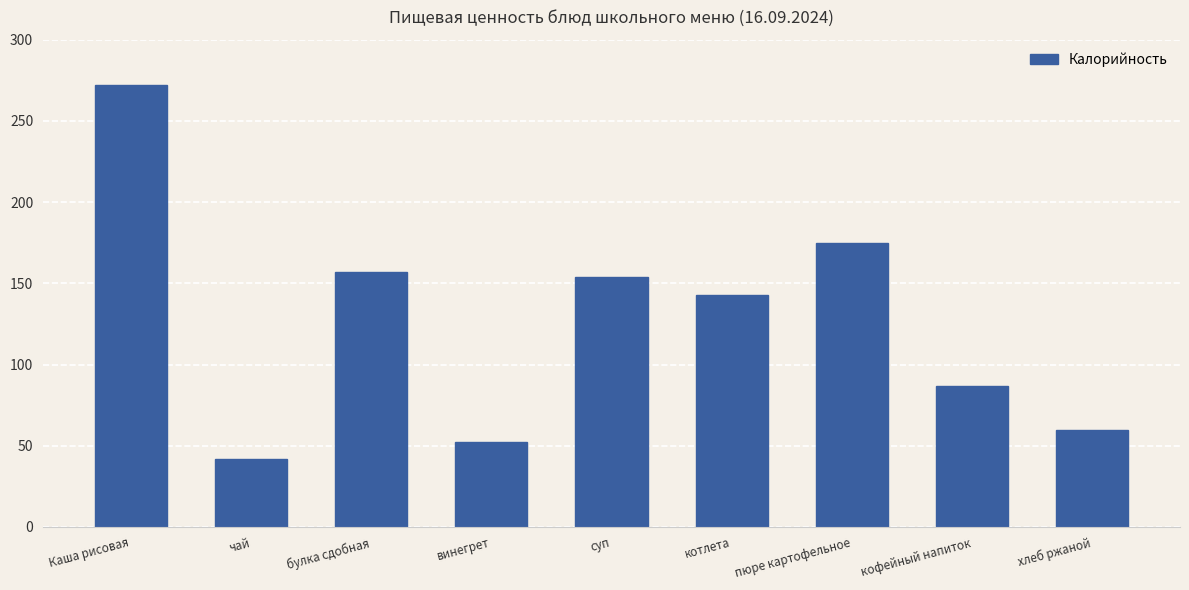

Rank the categories by value from highest to lowest.

Каша рисовая, пюре картофельное, булка сдобная, суп, котлета, кофейный напиток, хлеб ржаной, винегрет, чай